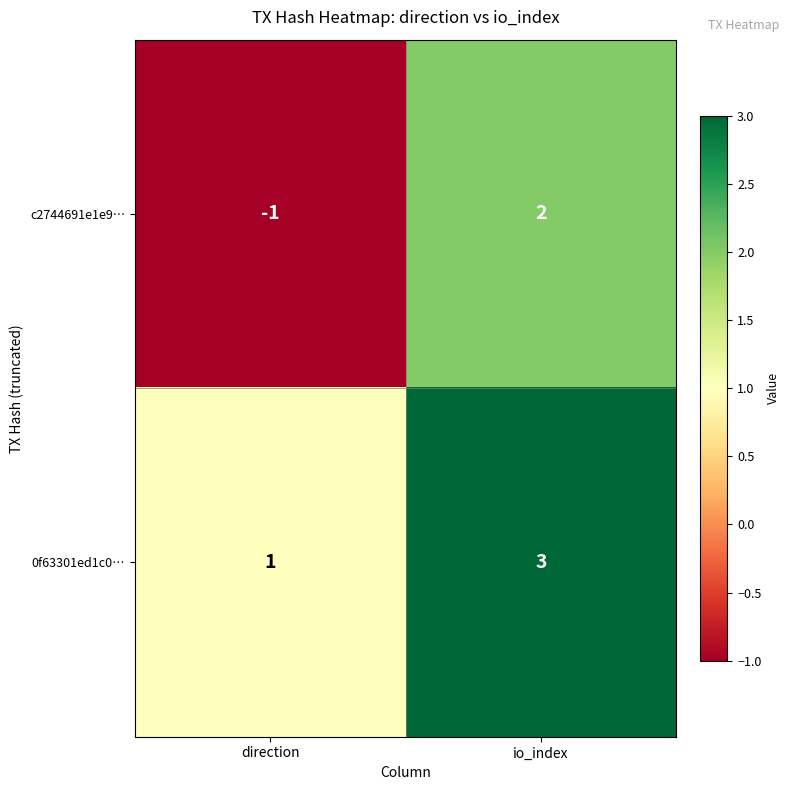

The value of 0f63301ed1c0… at direction is 2. True or false?

False